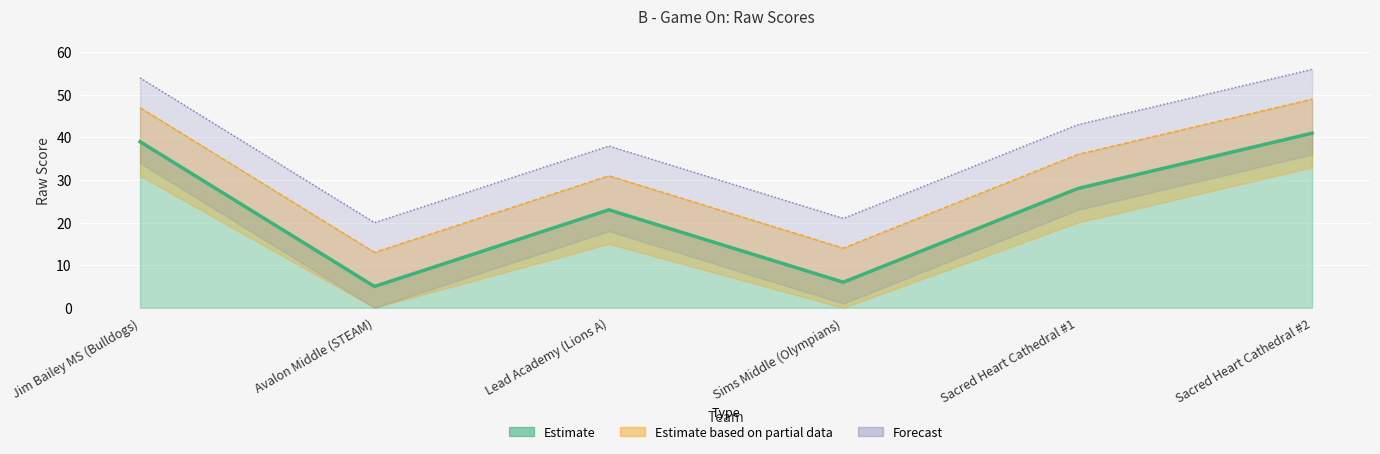

What is the label of the 1st point from the right?

Sacred Heart Cathedral #2